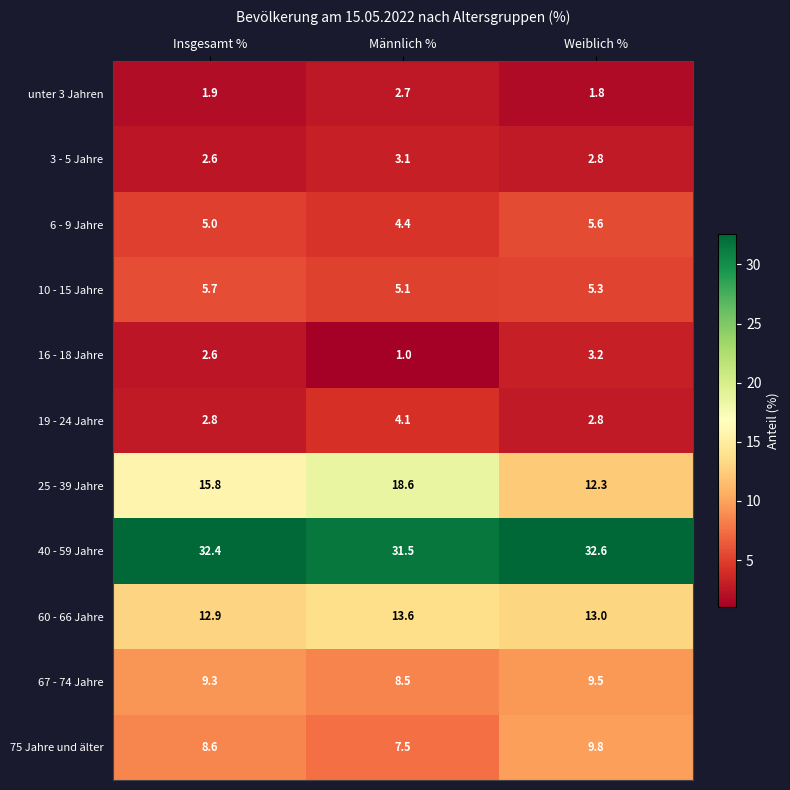

What is the approximate value of 6 - 9 Jahre at Insgesamt %?

5.0